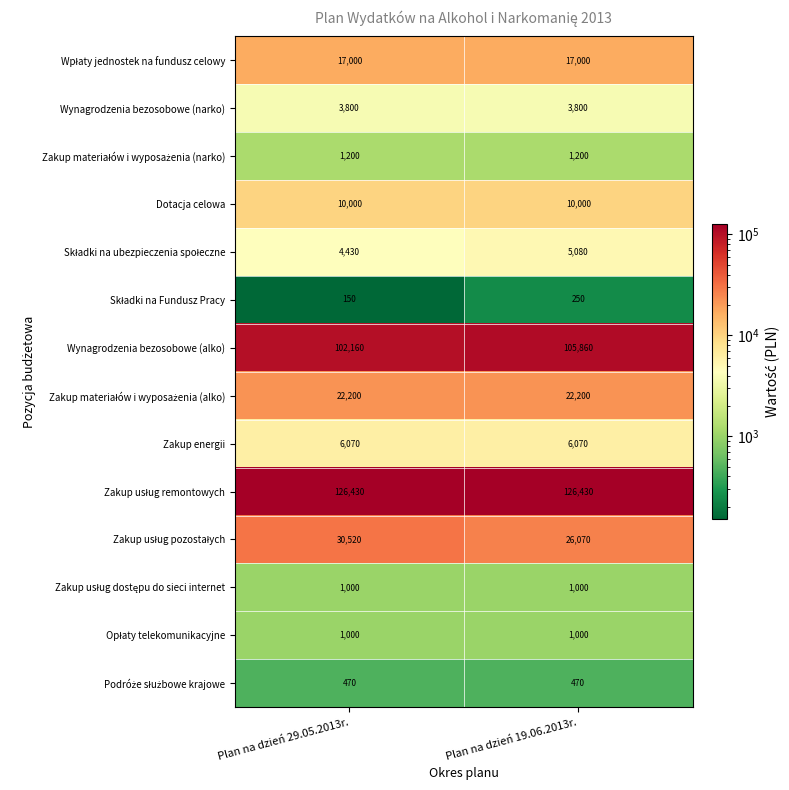

At how many categories does at least one series exceed 41821?

2